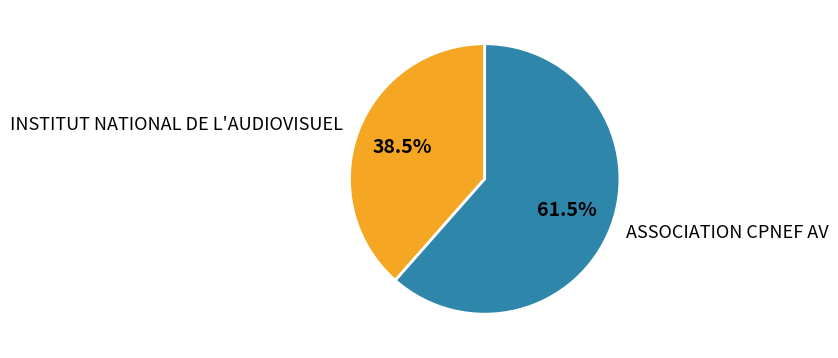

Approximately how many times larger is the value at ASSOCIATION CPNEF AV compared to INSTITUT NATIONAL DE L'AUDIOVISUEL?

1.6